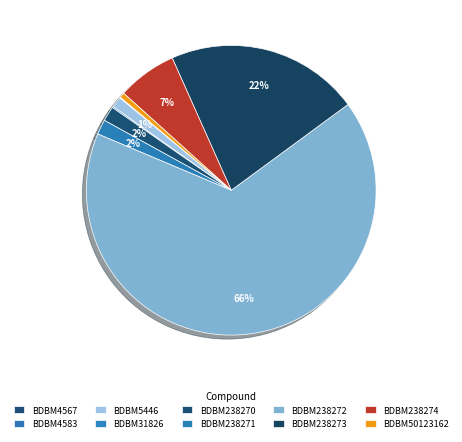

To the nearest percent, what is the difference between the largest and smallest slice percentages?

66%